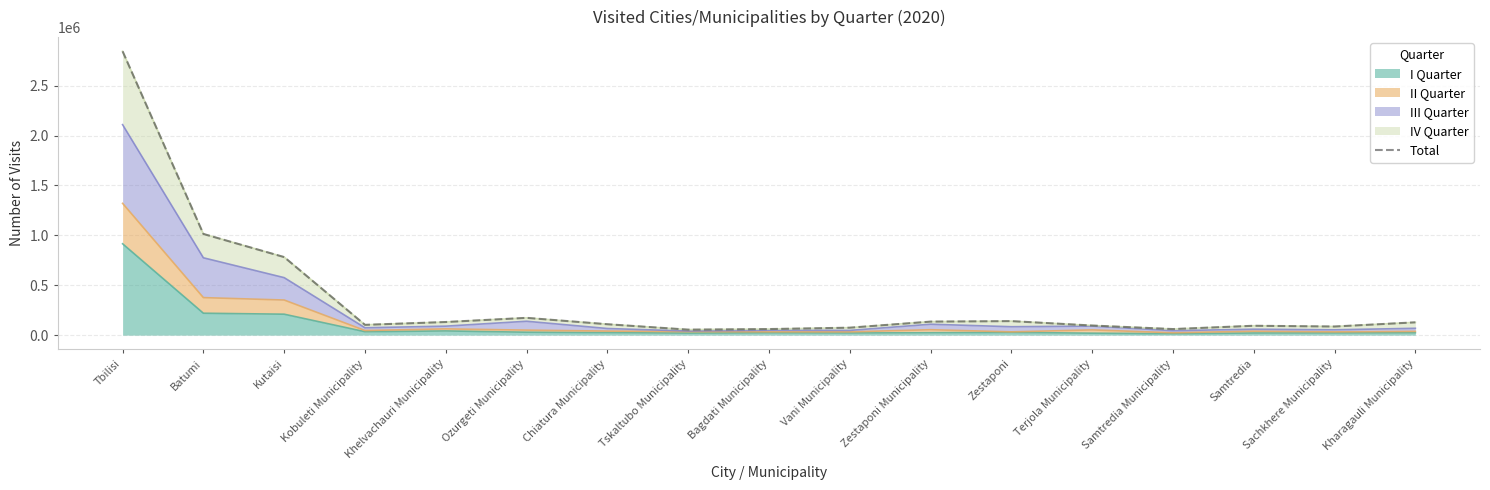

Where is the data nearest to the value 1449585?

Batumi